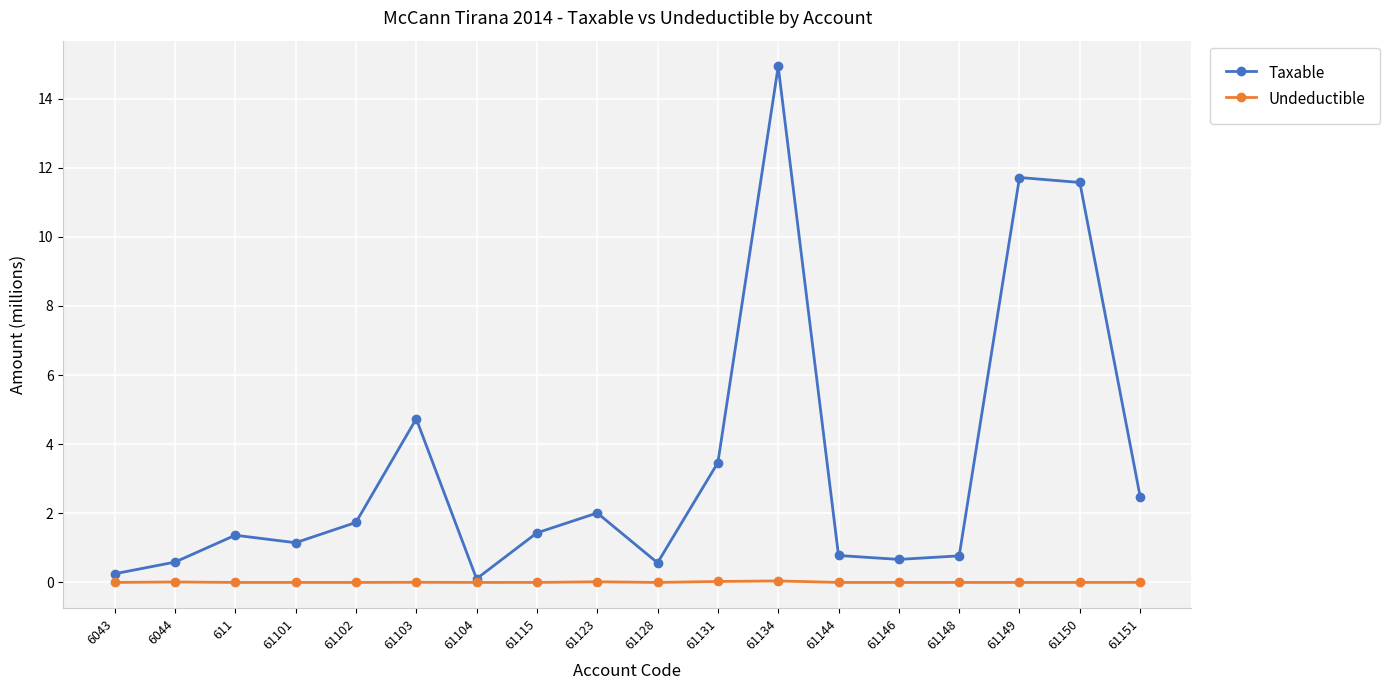

How many data points does each series have?

18